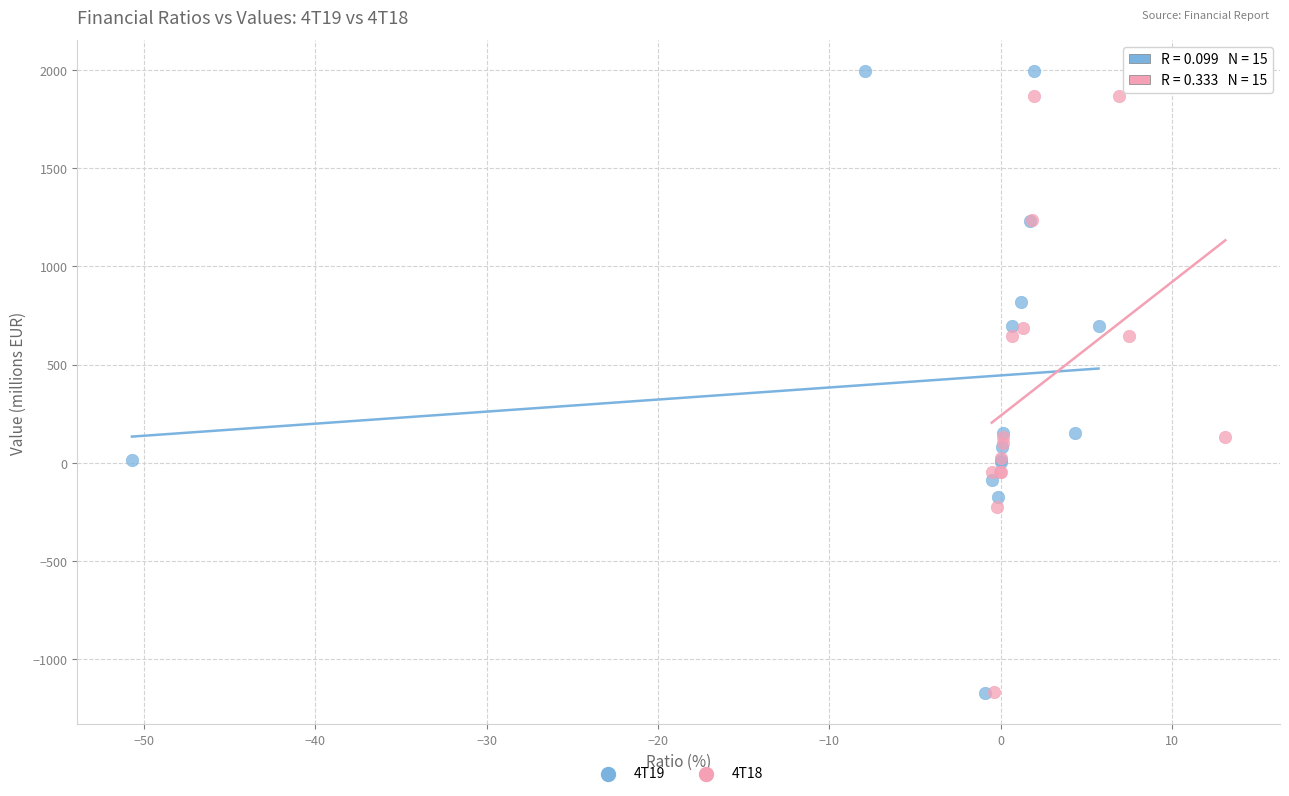

Which series has the widest spread of Y values?

4T19